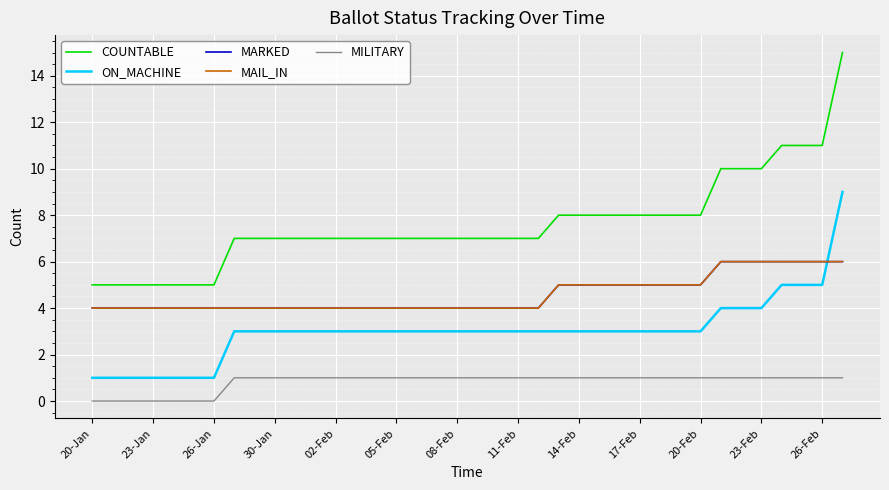

Does the chart display data point markers on the line(s)?

No